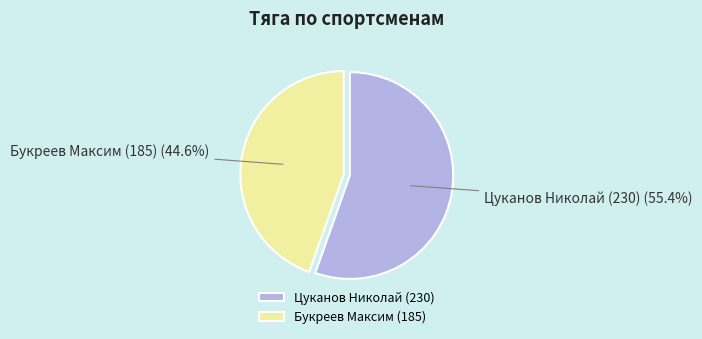

To the nearest percent, what is the difference between the largest and smallest slice percentages?

11%